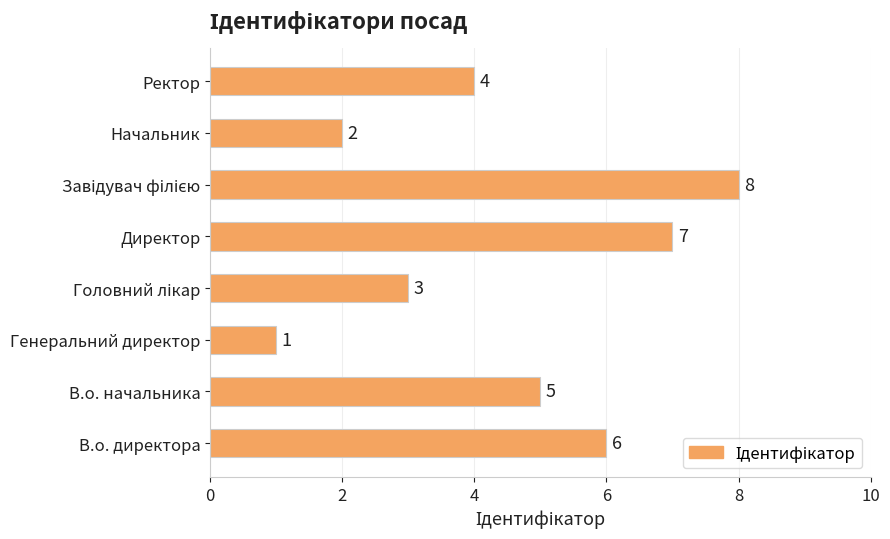

The chart shows a value of 1 at Генеральний директор. True or false?

True